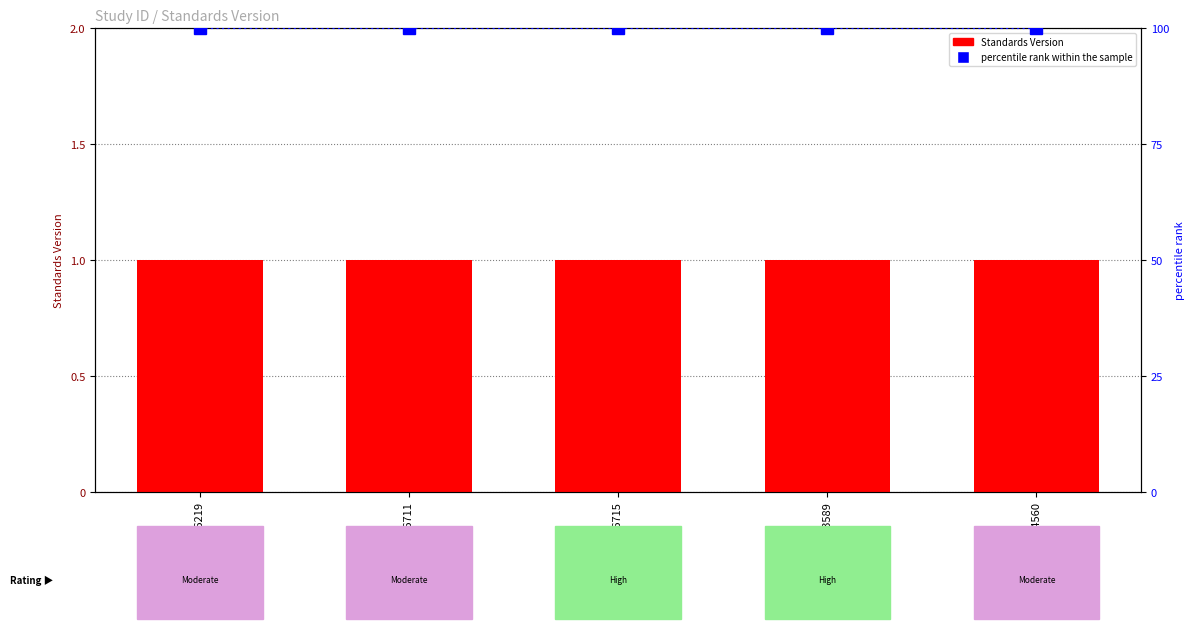

Rank the series by their average value, from highest to lowest.

percentile rank within the sample, Standards Version